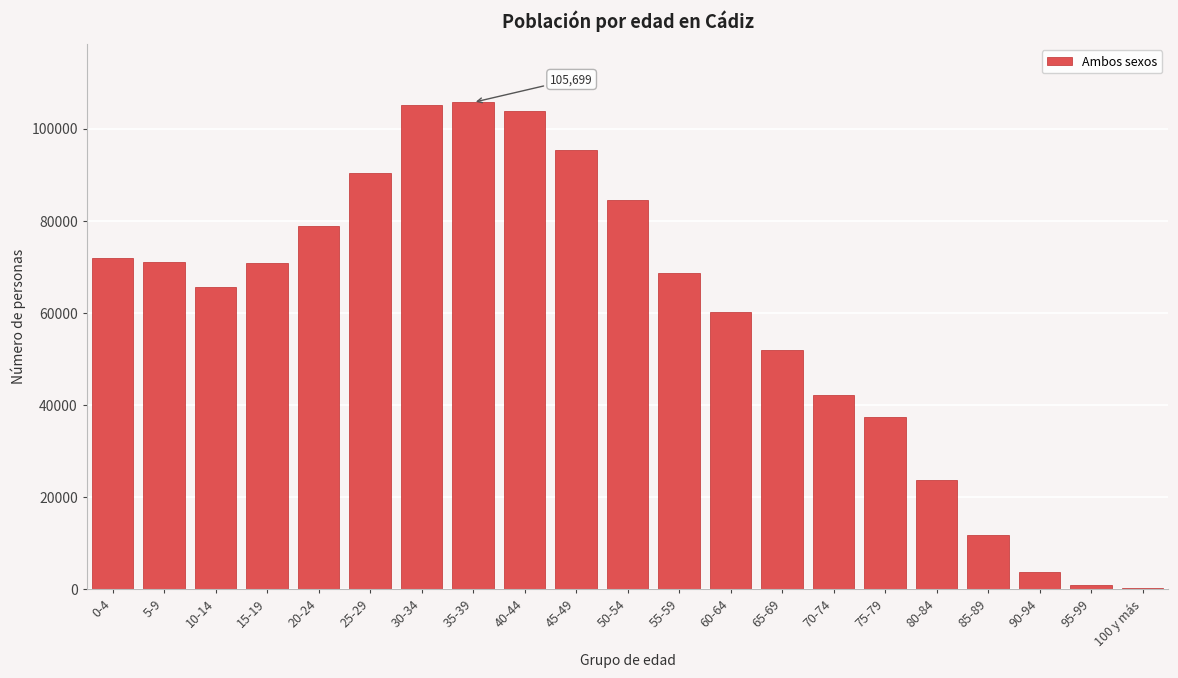

What is the ratio of the value at 35-39 to the value at 30-34?

1.0